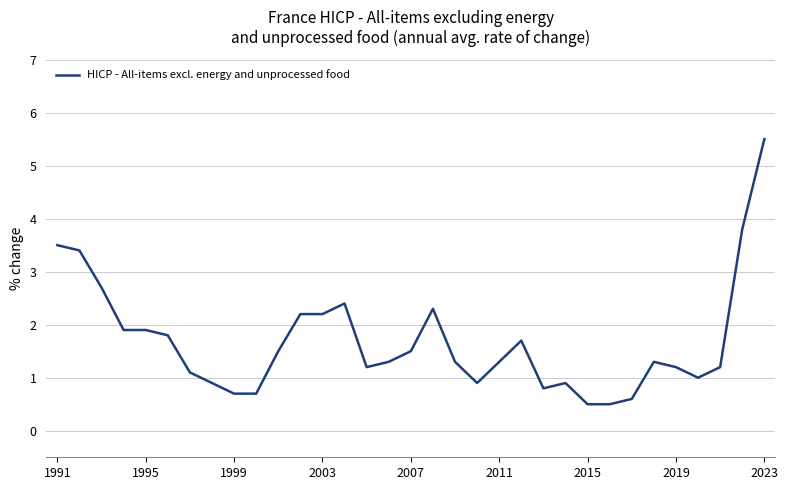

Reading right to left, list all the values displayed in this chart.

5.5	3.8	1.2	1.0	1.2	1.3	0.6	0.5	0.5	0.9	0.8	1.7	1.3	0.9	1.3	2.3	1.5	1.3	1.2	2.4	2.2	2.2	1.5	0.7	0.7	0.9	1.1	1.8	1.9	1.9	2.7	3.4	3.5